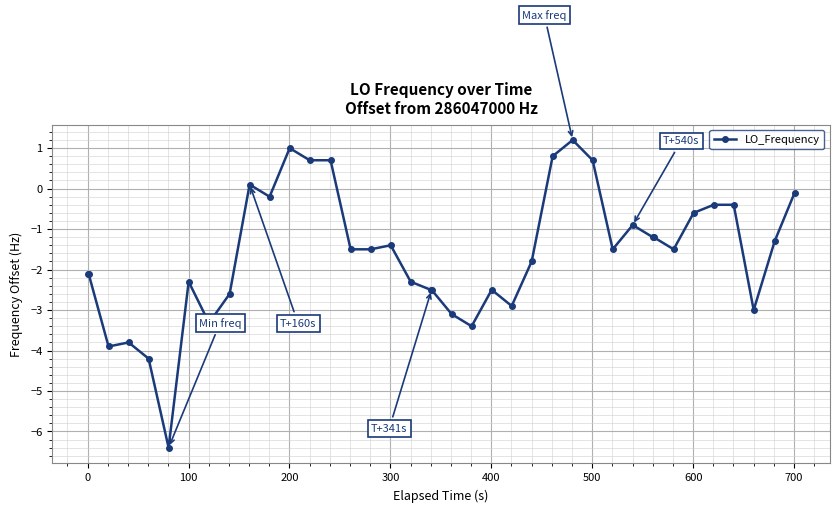

What is the difference between the maximum and minimum values?

7.6